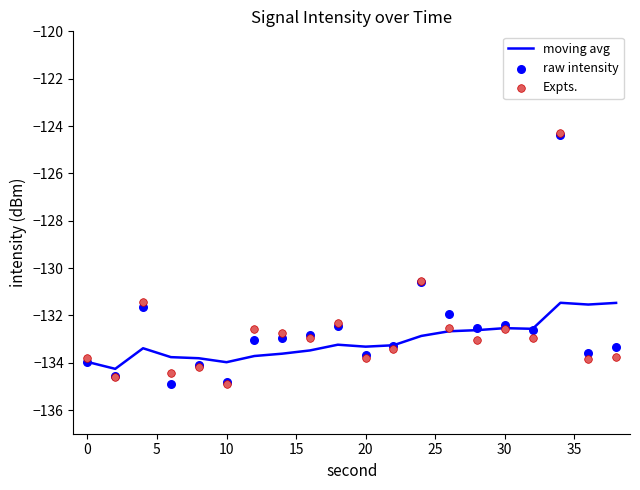

What is the lowest value of the moving avg series?

-134.3